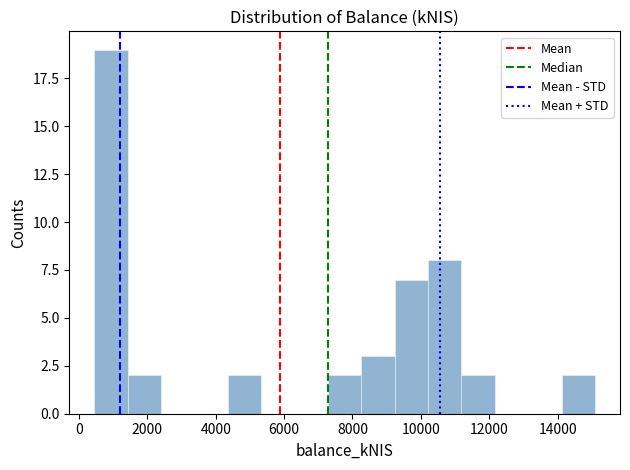

Reading left to right, transcribe this chart: for each bar, give the range it covers on the x-axis and its height. Neither the bar edges nor the heights are printed on the chart, so give them approximately, as read against the axes.

400 to 1400: 19
1400 to 2400: 2
2400 to 3400: 0
3400 to 4400: 0
4400 to 5400: 2
5400 to 6400: 0
6400 to 7200: 0
7200 to 8200: 2
8200 to 9200: 3
9200 to 10200: 7
10200 to 11200: 8
11200 to 12200: 2
12200 to 13200: 0
13200 to 14200: 0
14200 to 15000: 2